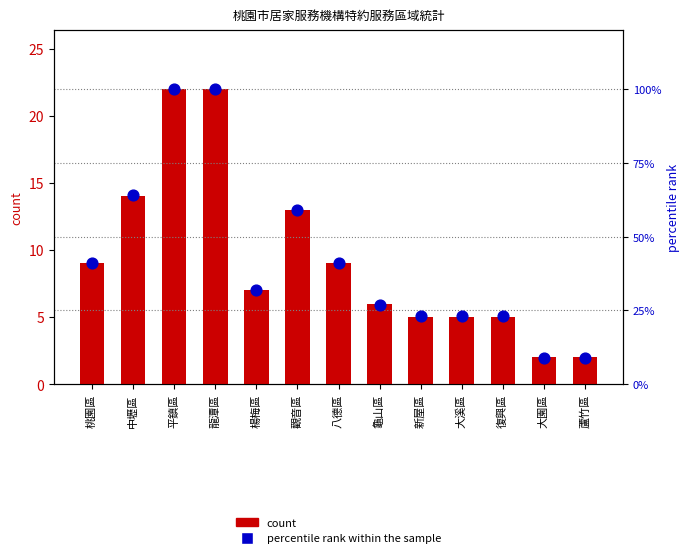

At how many categories does at least one series exceed 66?

2